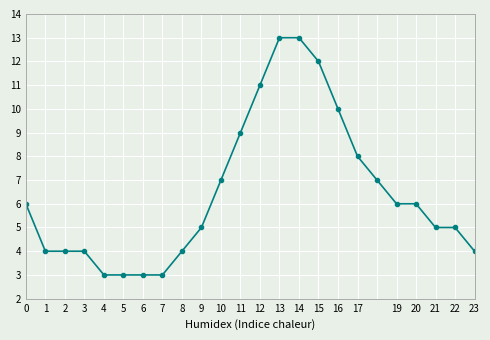

What is the minimum value shown in the chart?

3